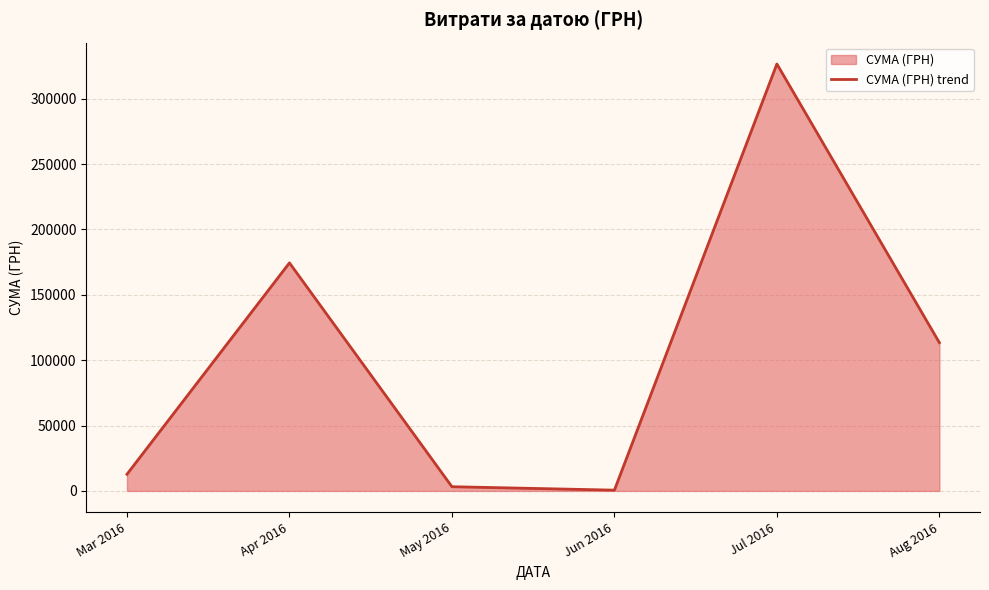

What is the label of the 5th point from the left?

Jul 2016